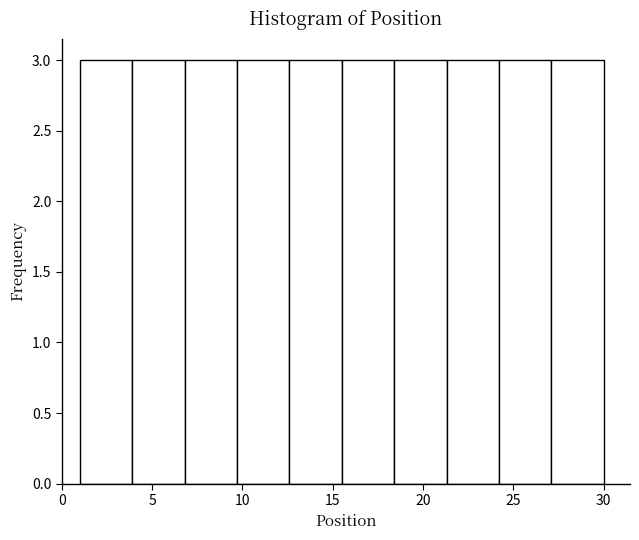

Reading left to right, transcribe this chart: for each bar, give the range it covers on the x-axis and its height. Neither the bar edges nor the heights are printed on the chart, so give them approximately, as read against the axes.

1.0 to 3.9: 3
3.9 to 6.8: 3
6.8 to 9.7: 3
9.7 to 12.6: 3
12.6 to 15.5: 3
15.5 to 18.4: 3
18.4 to 21.3: 3
21.3 to 24.2: 3
24.2 to 27.1: 3
27.1 to 30.0: 3